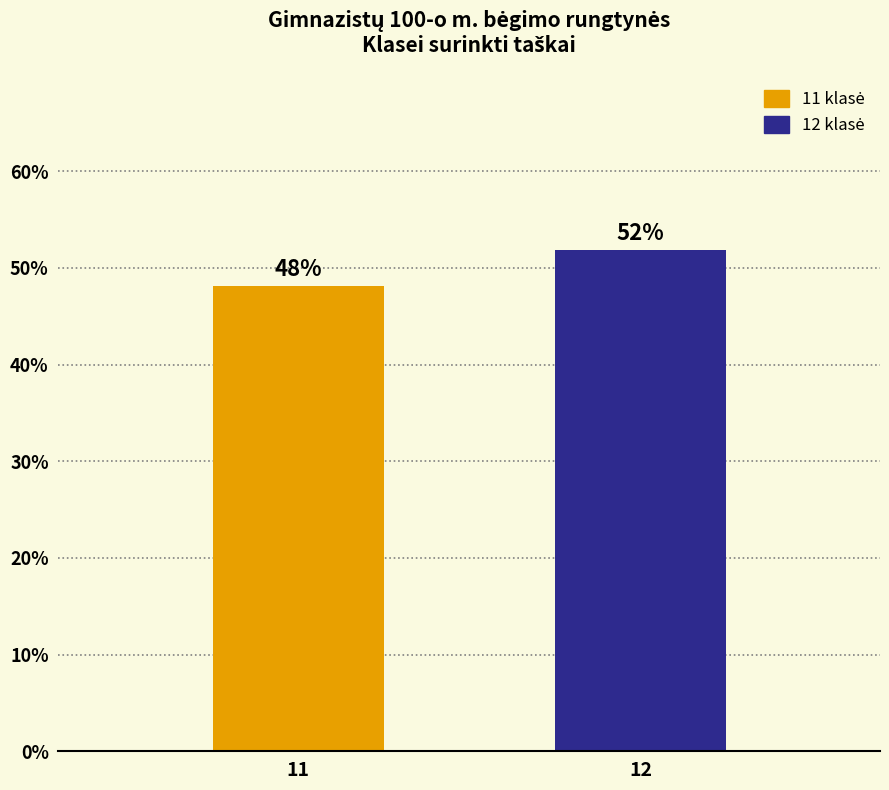

Approximately how many times larger is the value at 11 compared to 12?

0.9